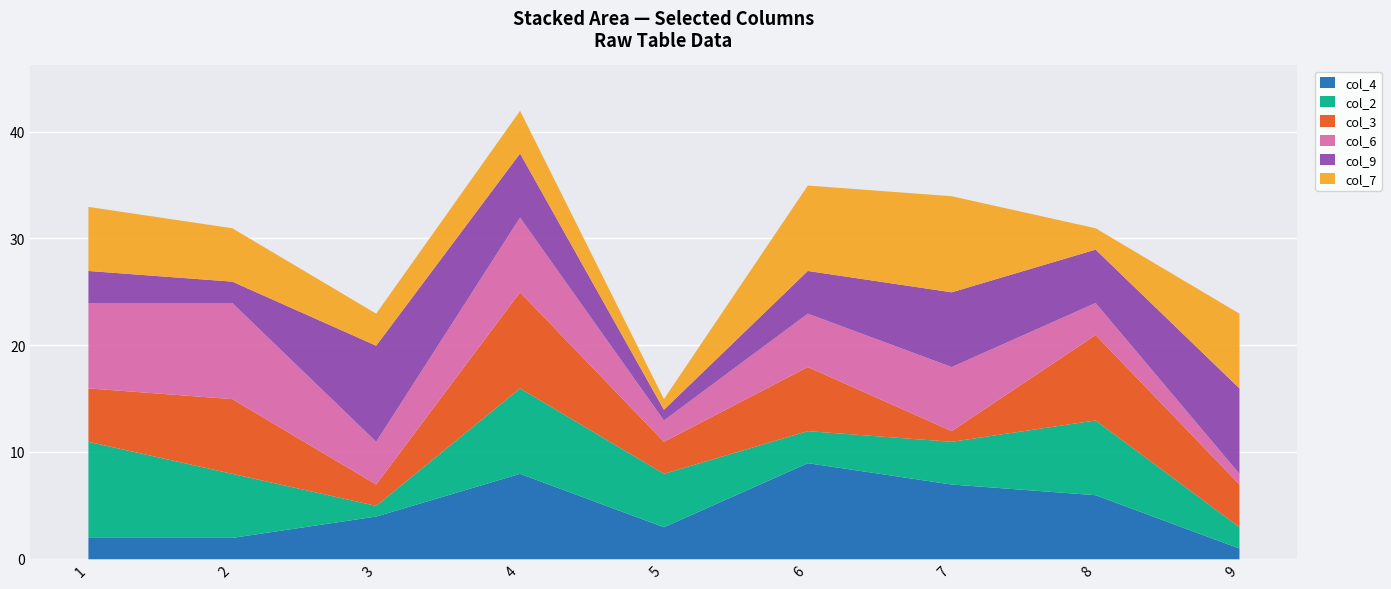

What is the difference between the maximum and minimum values in the col_3 series?

8